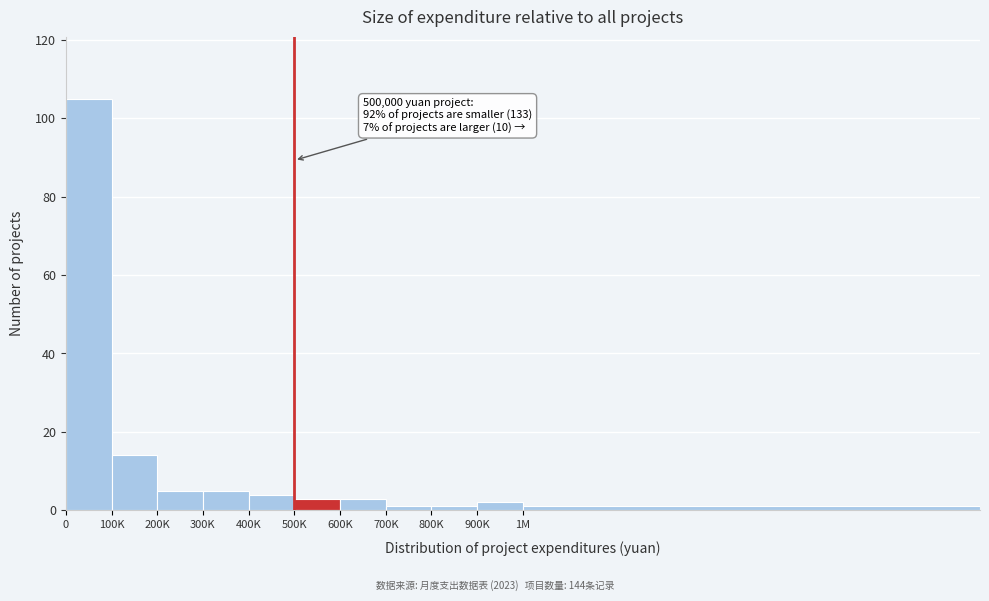

Reading left to right, list all the values displayed in this chart.

0=105	100K=14	200K=5	300K=5	400K=4	500K=3	600K=3	700K=1	800K=1	900K=2	1M=1